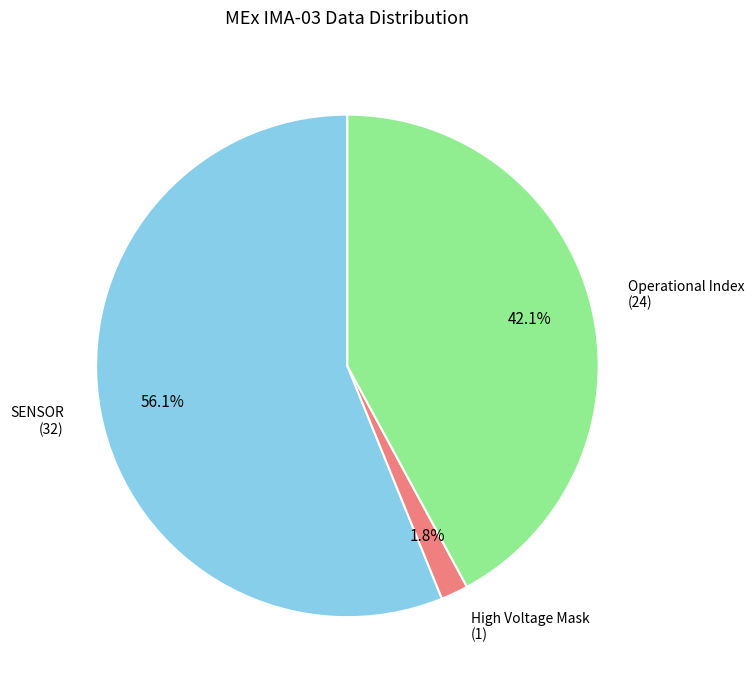

Is there a majority slice in this chart?

Yes